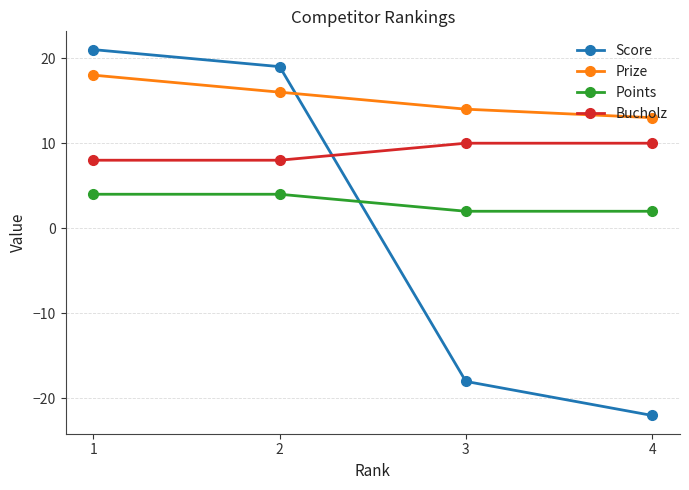

What is the difference between the highest and lowest values at 1?

17